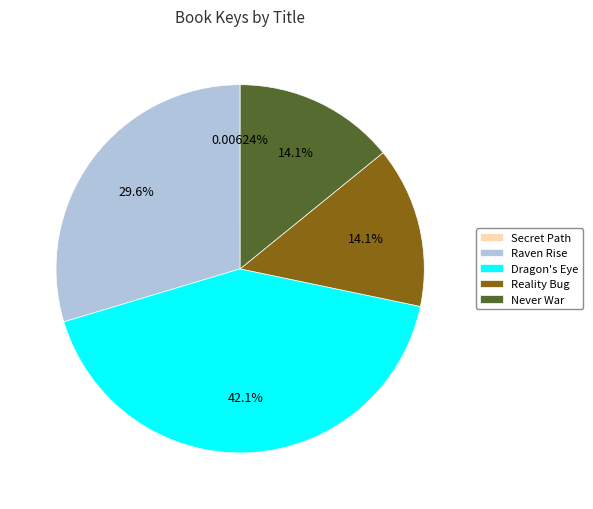

Does any single category account for the majority?

No